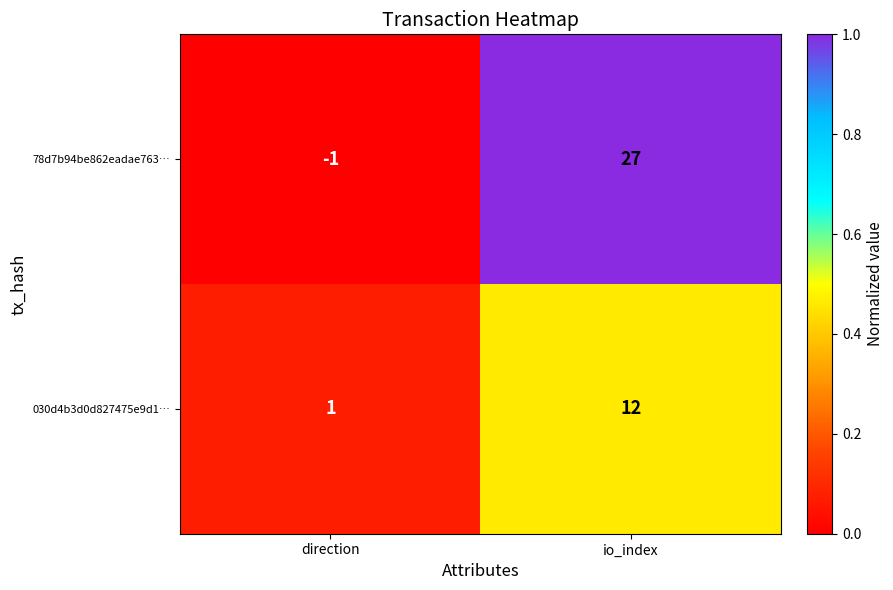

Which category has the highest value across all series?

io_index